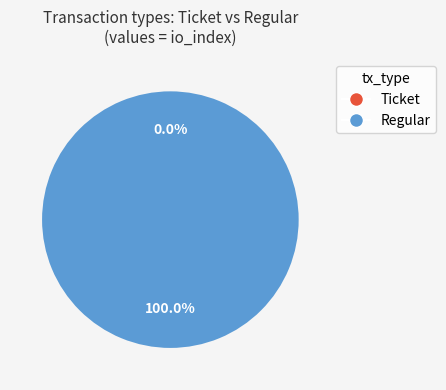

Does any single category account for the majority?

Yes